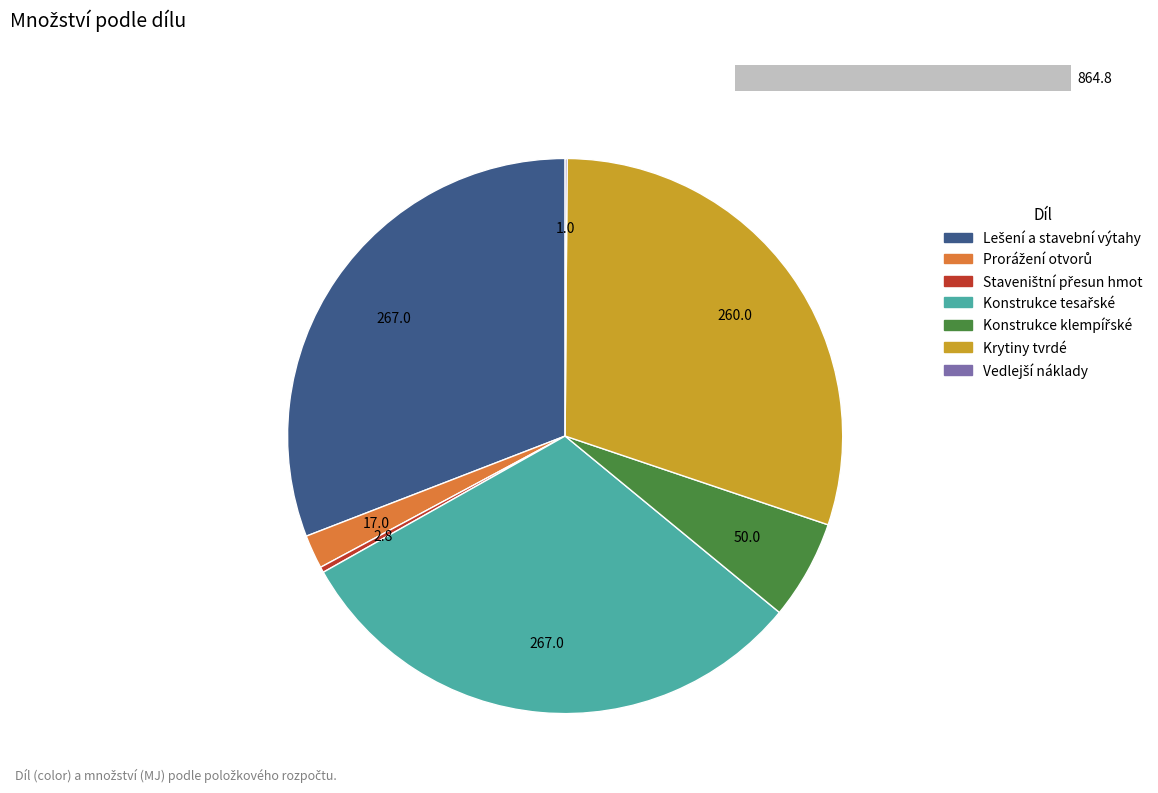

True or false: Vedlejší náklady accounts for 13% of the total.

False